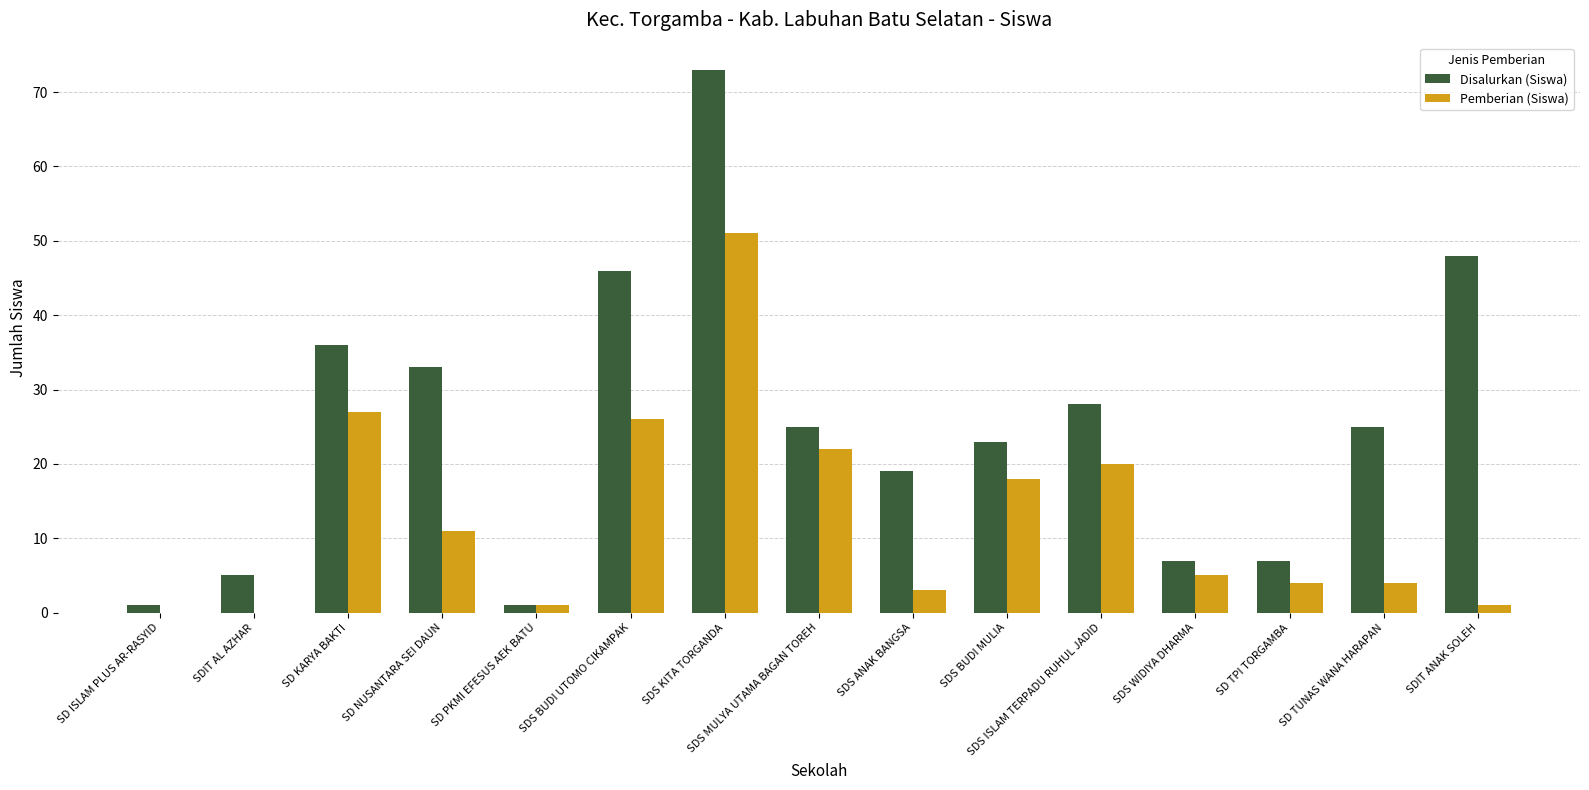

Where is Disalurkan (Siswa) nearest to the value 37?

SD KARYA BAKTI